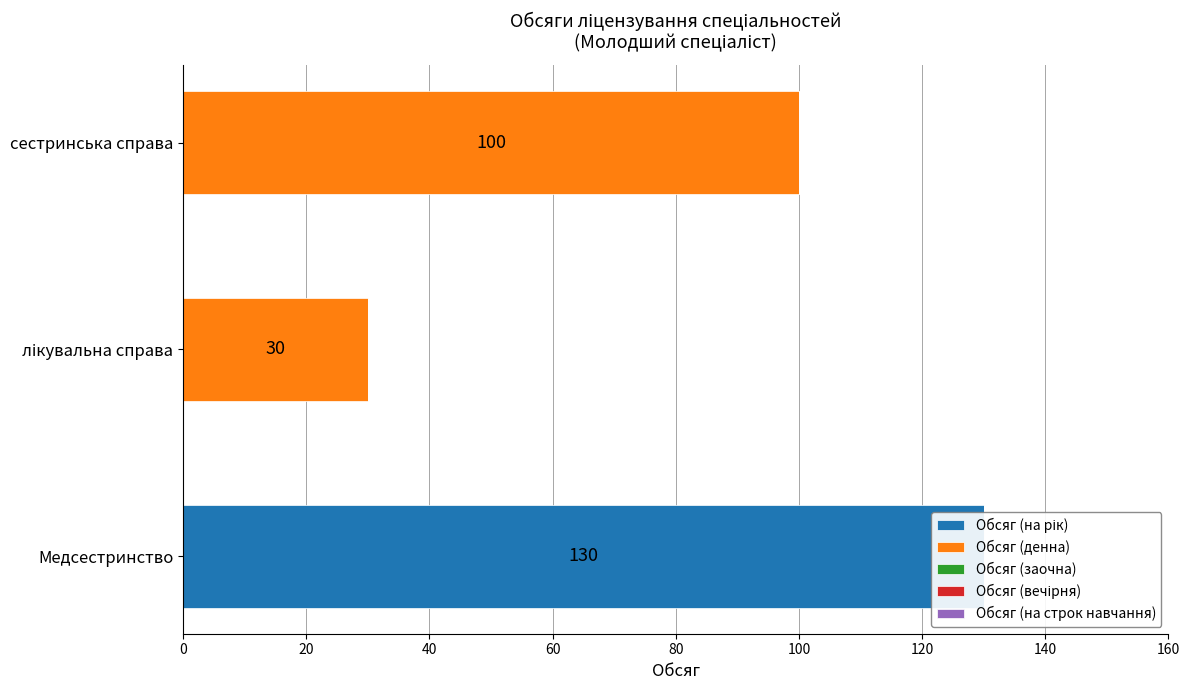

How many distinct data groups are displayed?

5